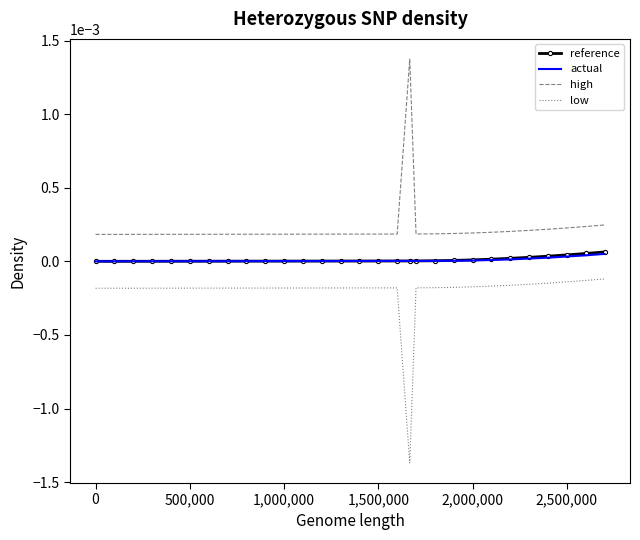

Which series has the largest total across all categories?

high